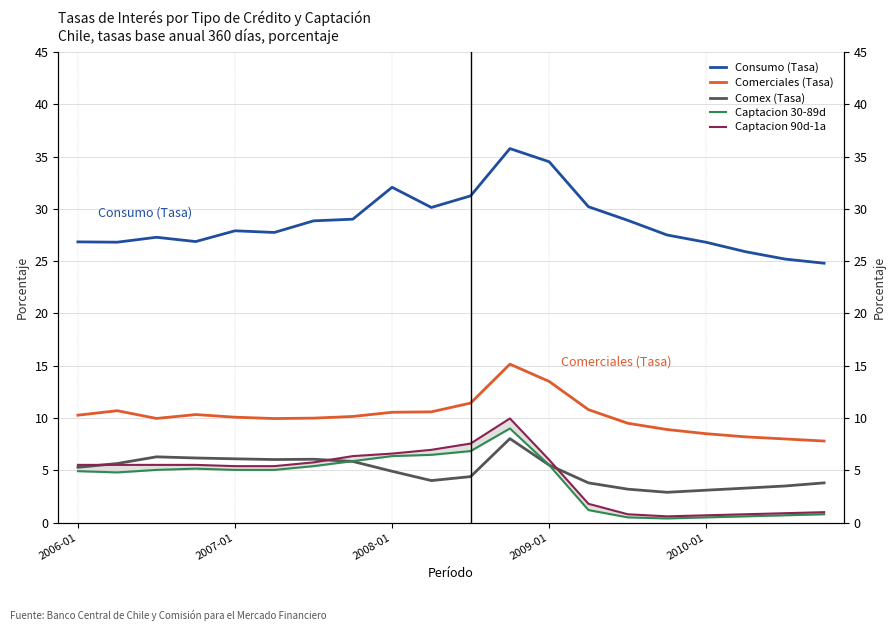

Rank the series at 9 from lowest to highest value.

Comex (Tasa), Captacion 30-89d, Captacion 90d-1a, Comerciales (Tasa), Consumo (Tasa)